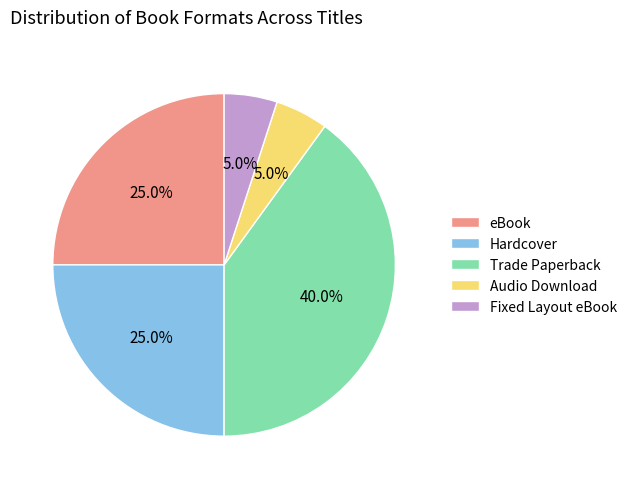

How many segments does this pie chart have?

5